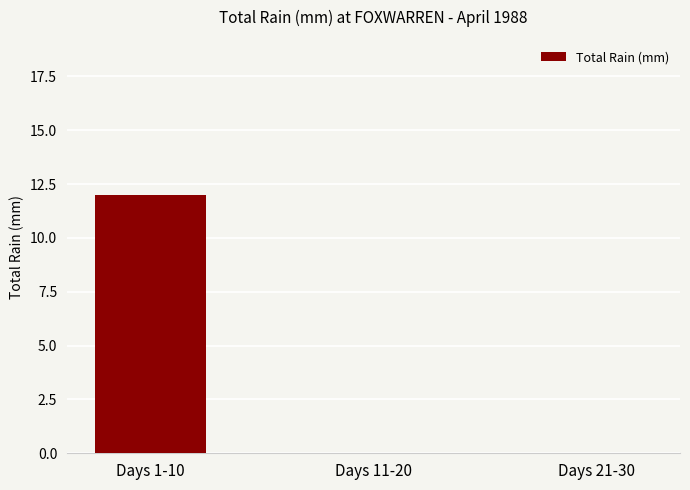

The chart shows a value of 12 at Days 1-10. True or false?

True